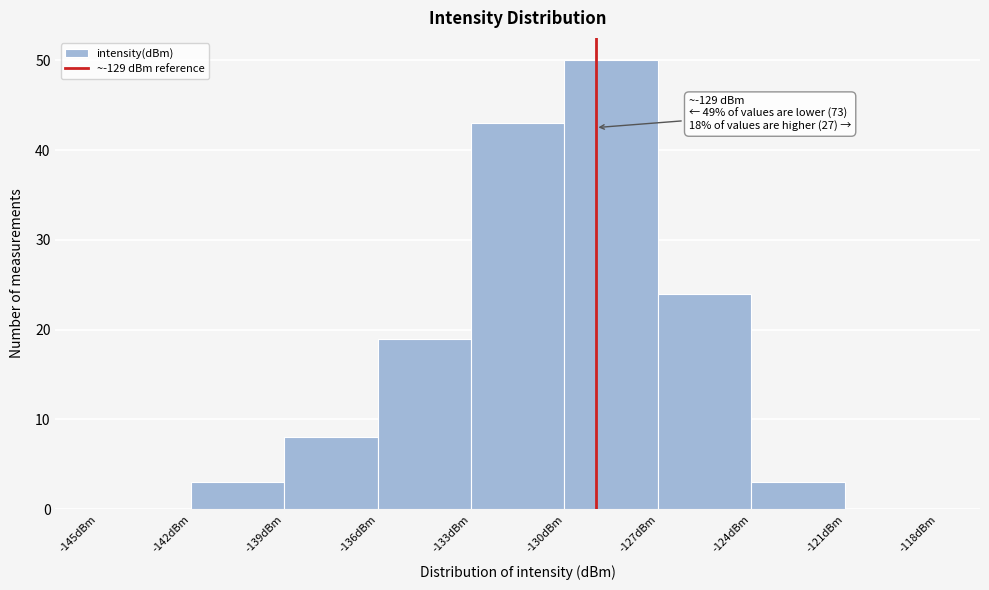

Which range on the x-axis has the tallest bar?

-130 to -127